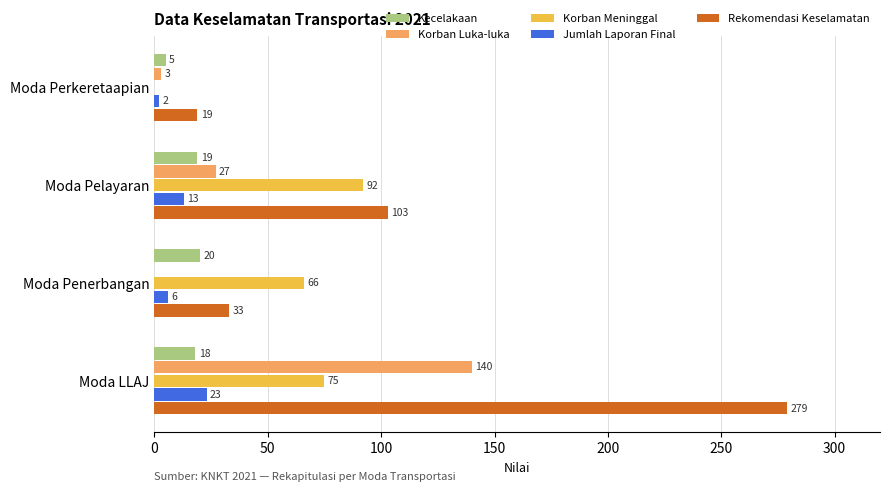

The value of Rekomendasi Keselamatan at Moda Penerbangan is 33. True or false?

True